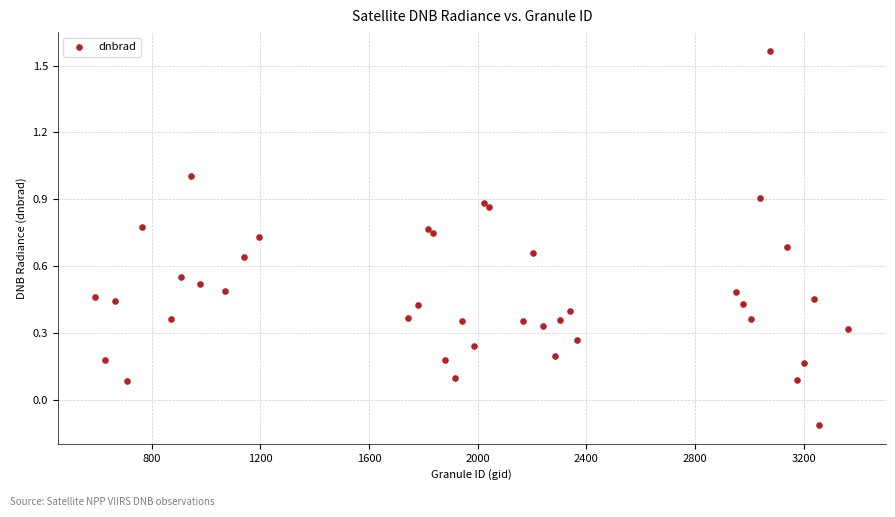

What is the range of Y values (max minus min)?

1.7